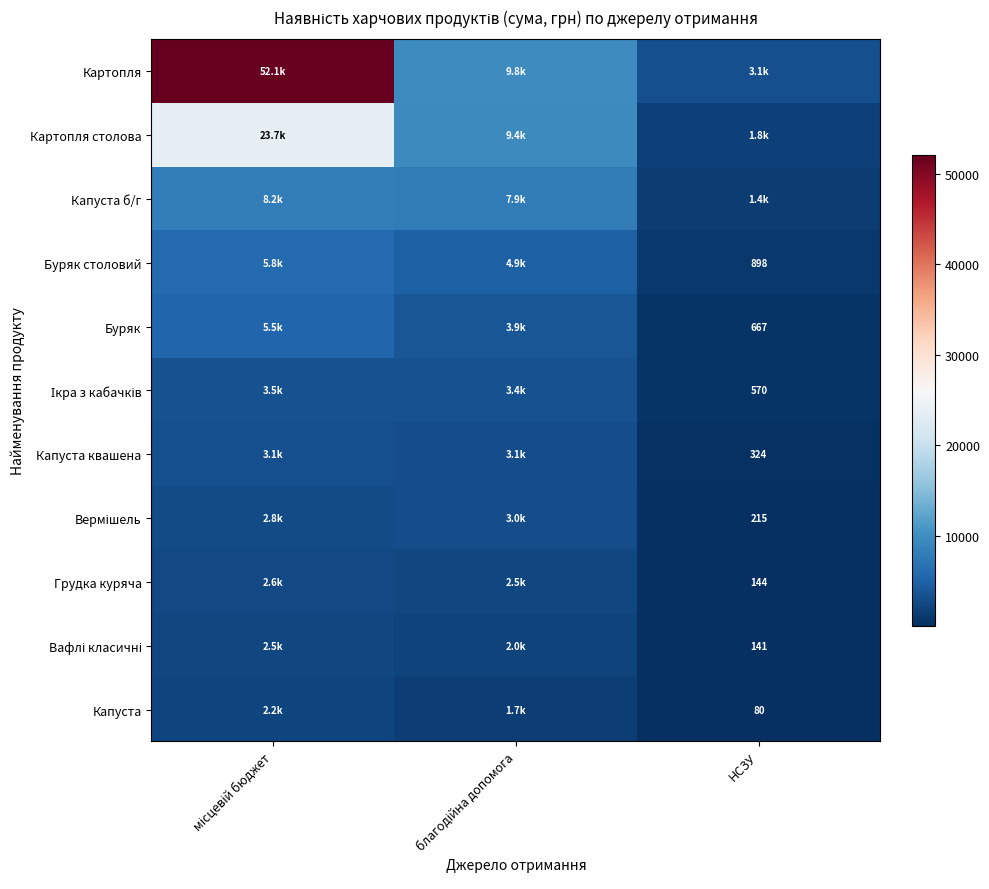

Which label corresponds to the largest value in the chart?

місцевій бюджет